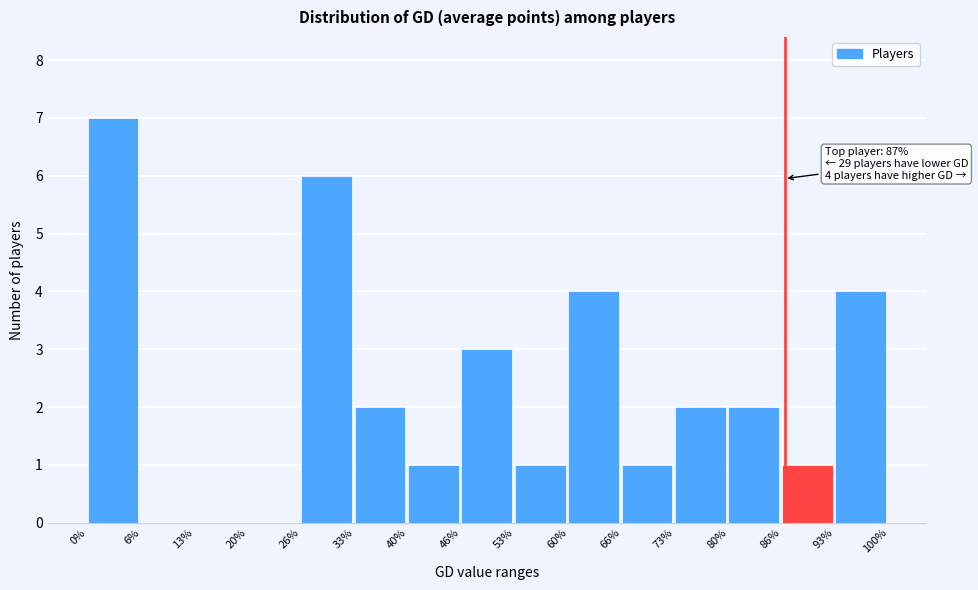

Over which range of the x-axis is the bar tallest?

0% to 6%